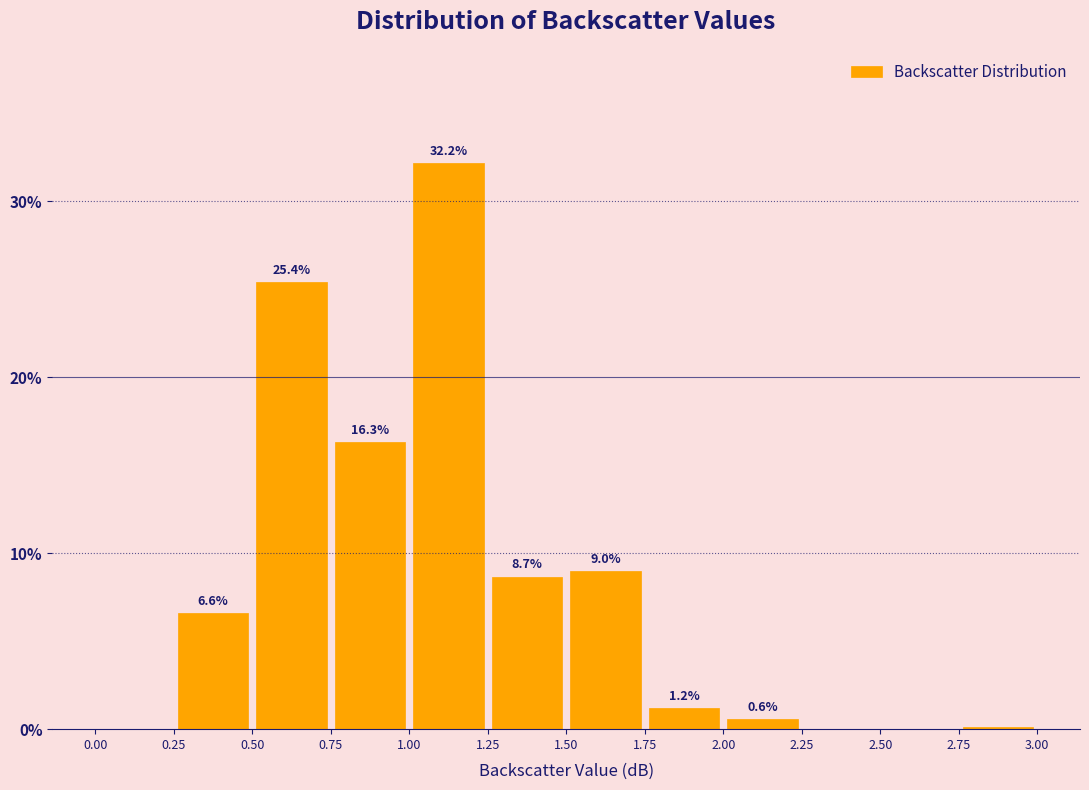

Over which range of the x-axis is the bar tallest?

1.00 to 1.25